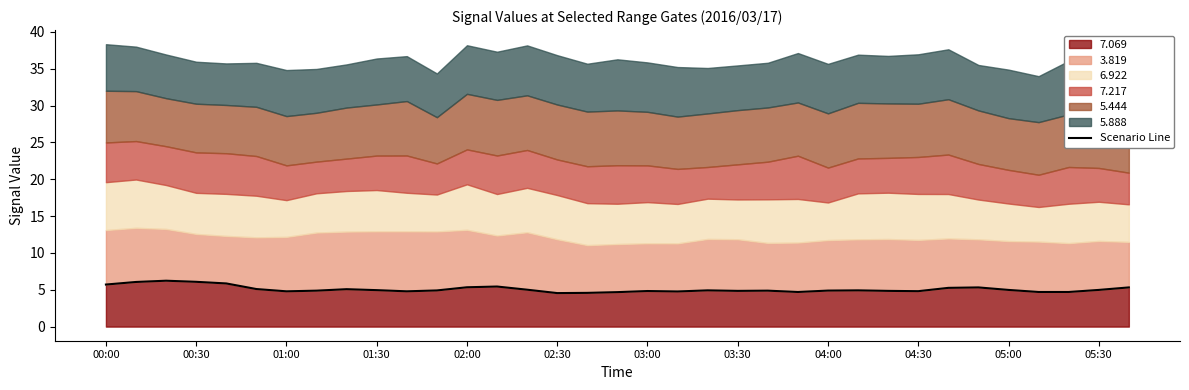

What is the maximum value for 7.069?

6.2